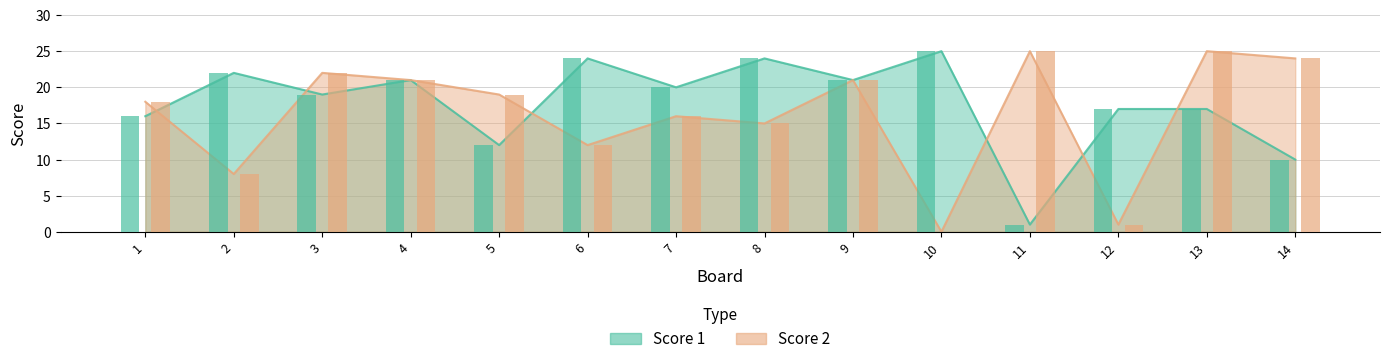

What is the sum of the Score 1 values at 10 and 13?

42